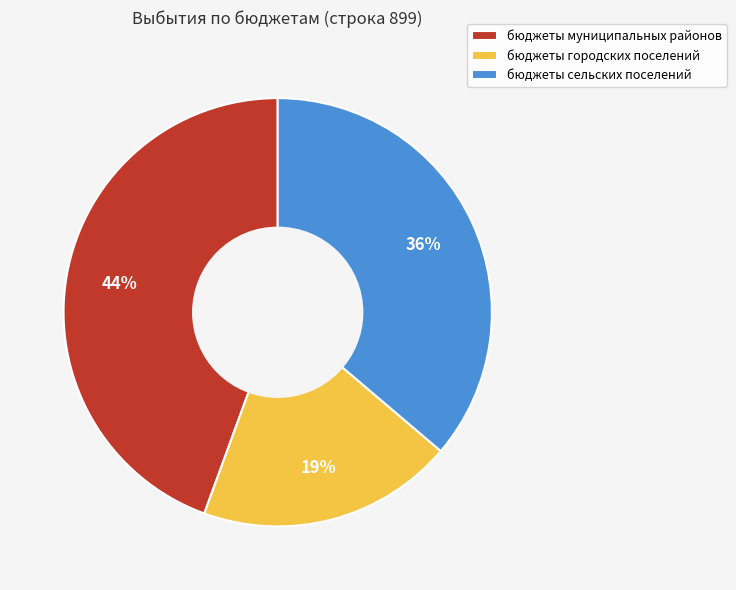

To the nearest percent, what is the difference between the бюджеты муниципальных районов and бюджеты сельских поселений slice percentages?

8%